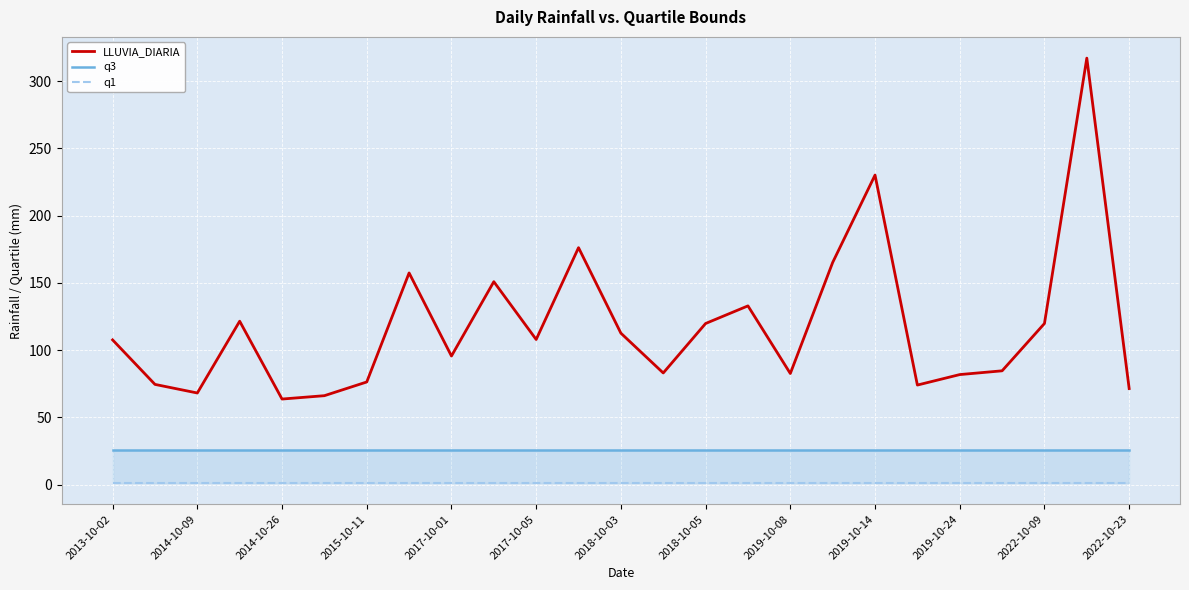

True or false: LLUVIA_DIARIA and q1 cross at least once.

False